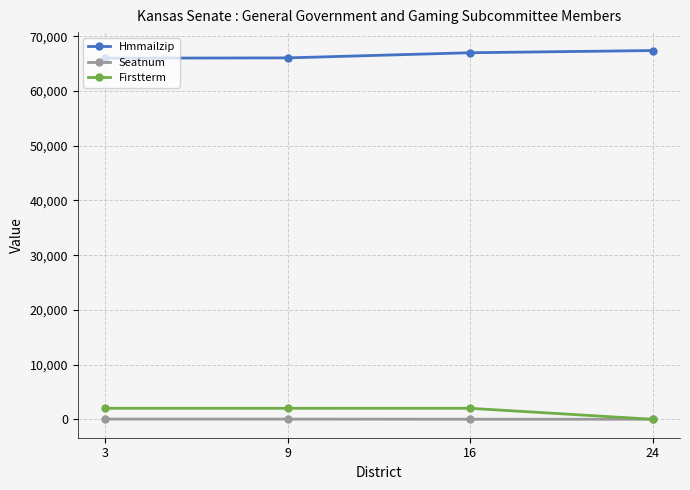

What is the sum of all Firstterm values?

6024